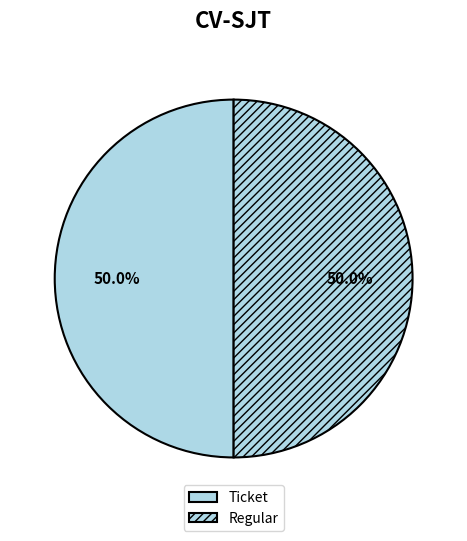

To the nearest percent, what is the difference between the largest and smallest slice percentages?

0%